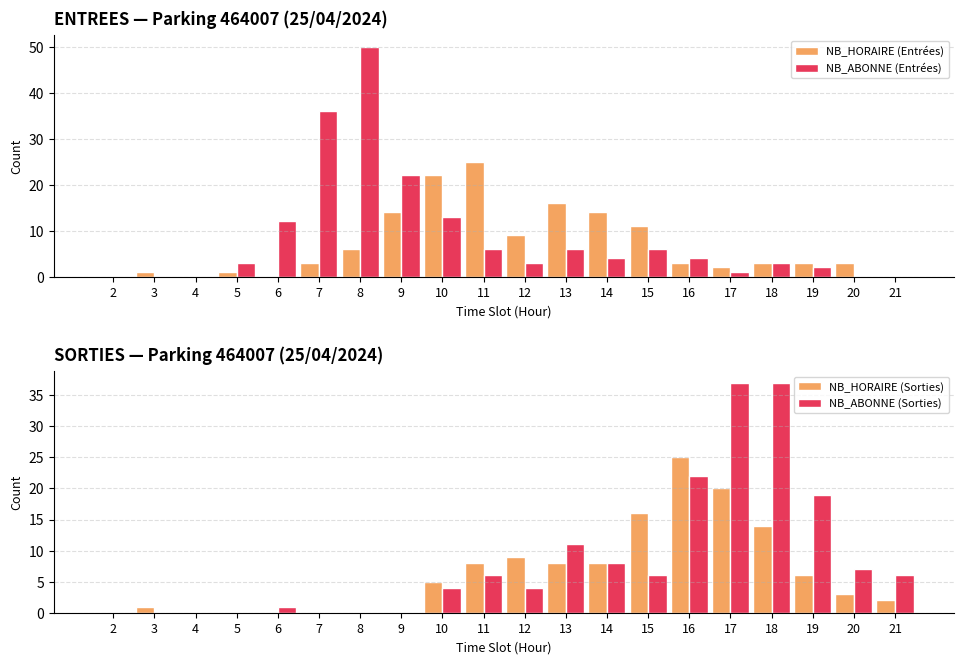

Rank the series at 5 from lowest to highest value.

NB_HORAIRE (Sorties), NB_ABONNE (Sorties), NB_HORAIRE (Entrées), NB_ABONNE (Entrées)